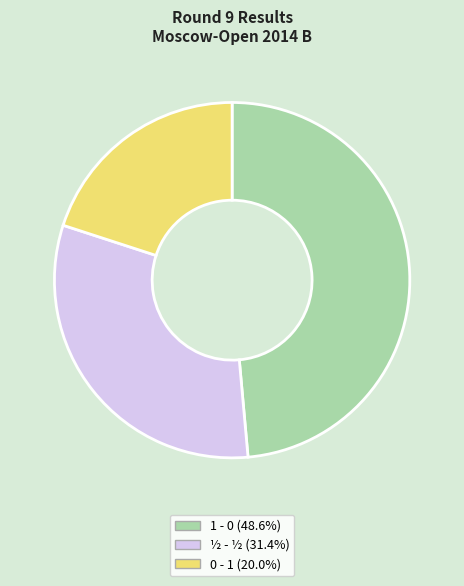

Which slice is the largest?

1 - 0